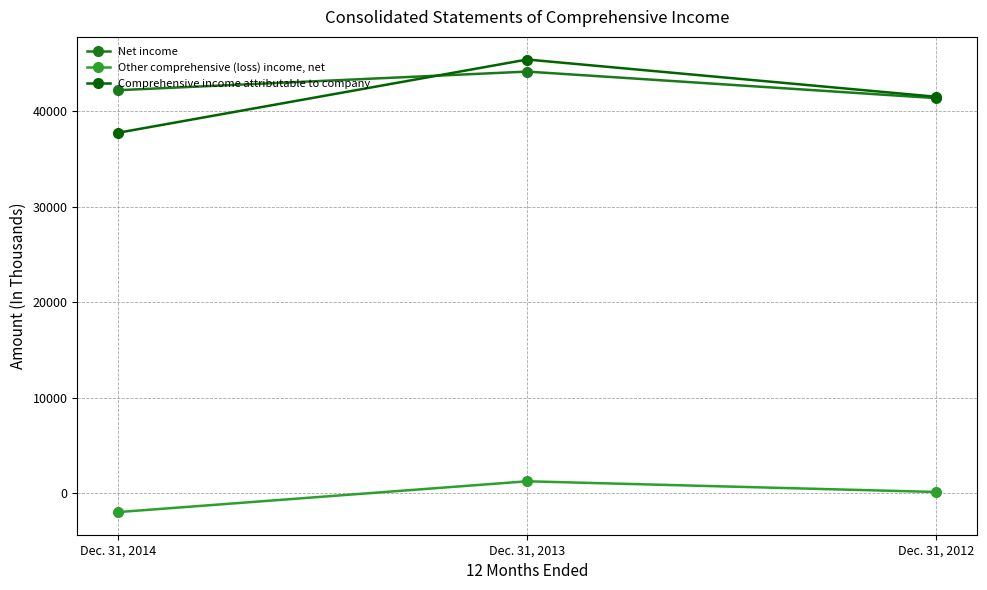

At which category is the sum across all series the highest?

Dec. 31, 2013